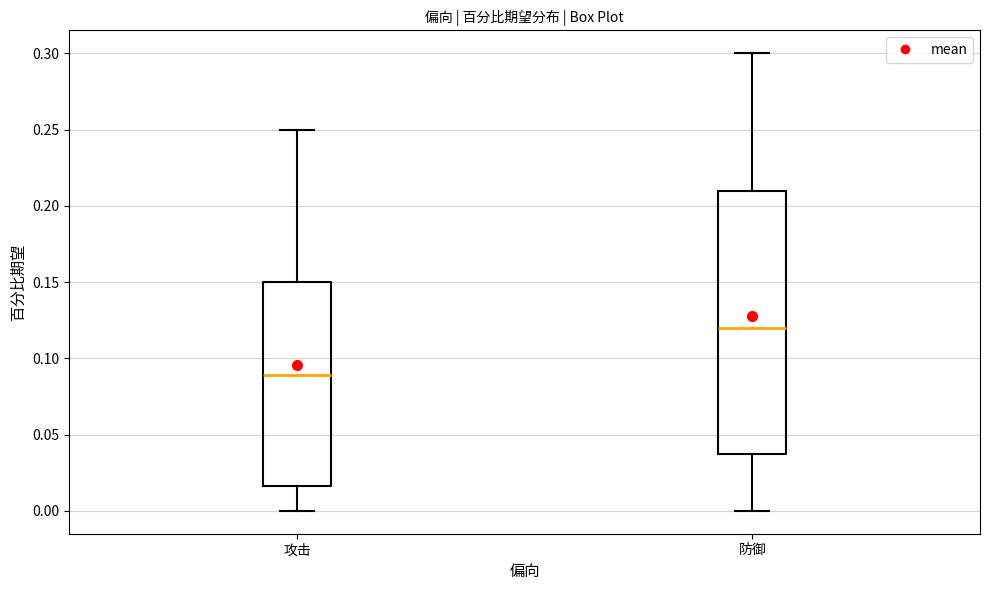

Where does the upper whisker of the box for 攻击 end on the y-axis? The values are not printed on the chart, so give them approximately, as read against the axis.

0.250